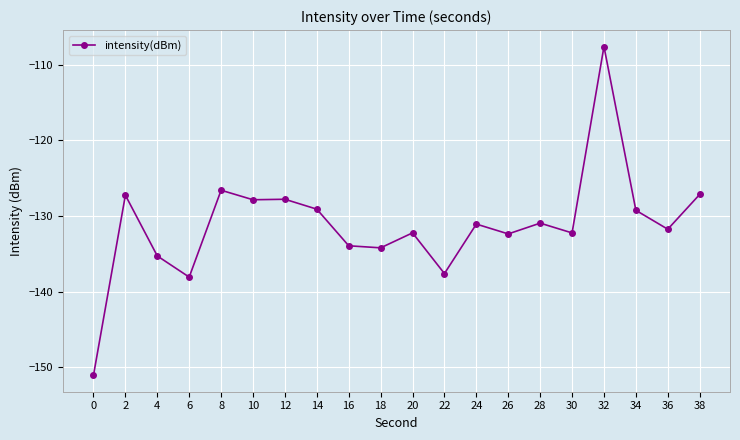

Is this an area chart (filled region under the line)?

No